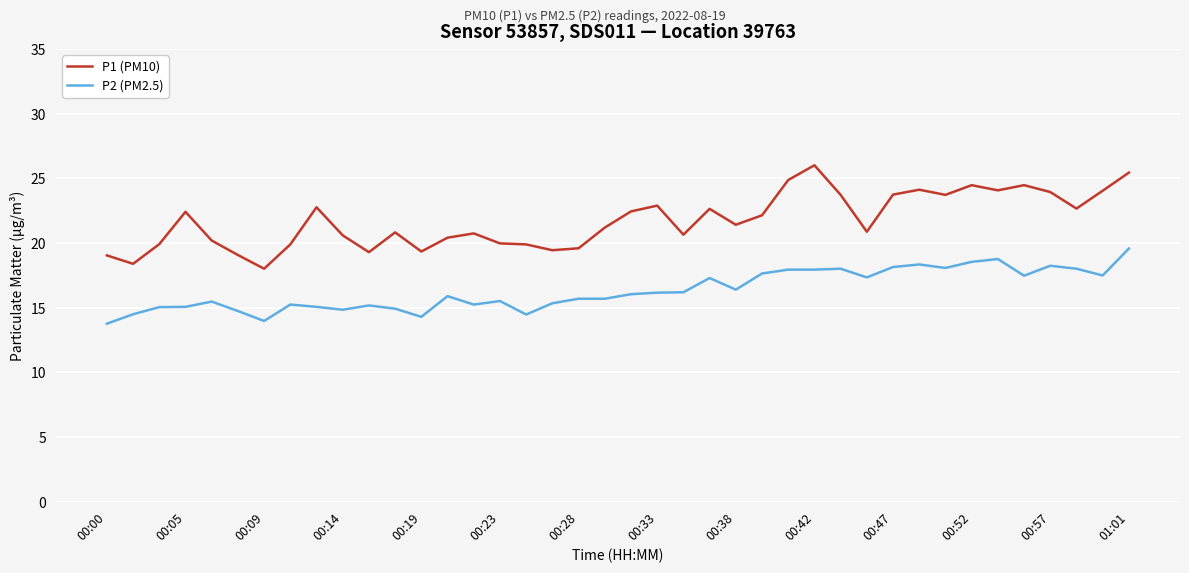

Which series has the largest total across all categories?

P1 (PM10)